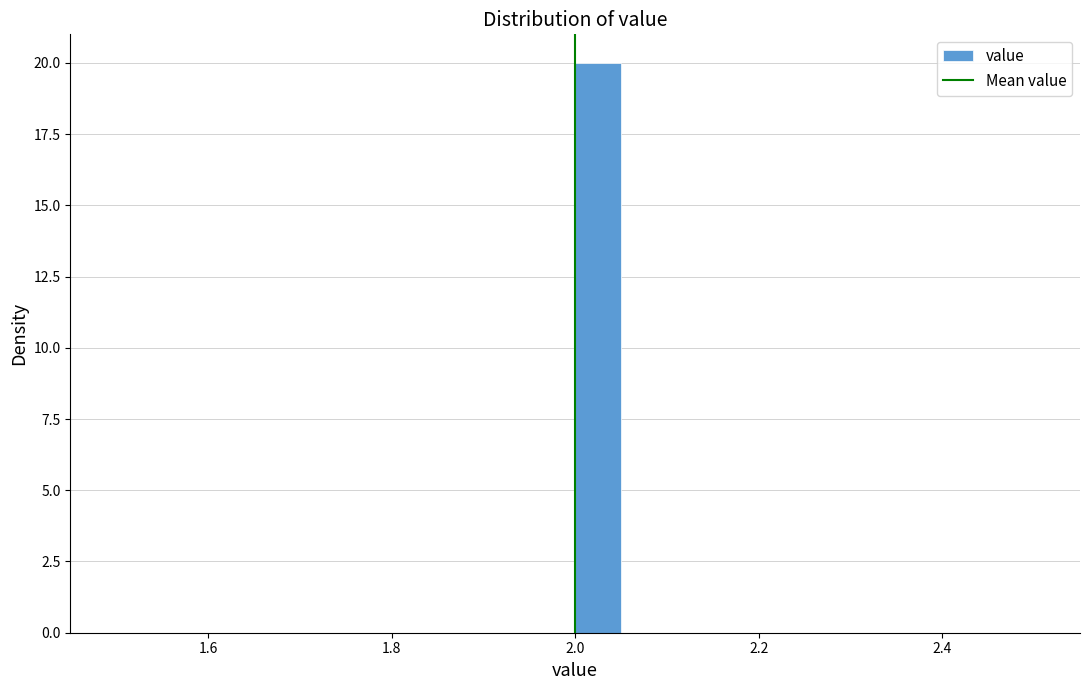

Around what value on the x-axis is the tallest bar? Give the approximate position of its centre, as read against the axis.

2.02